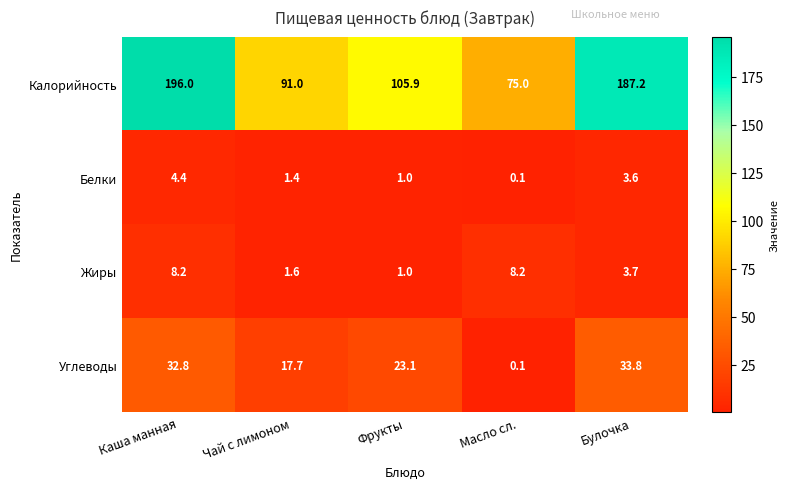

How many distinct data groups are displayed?

4